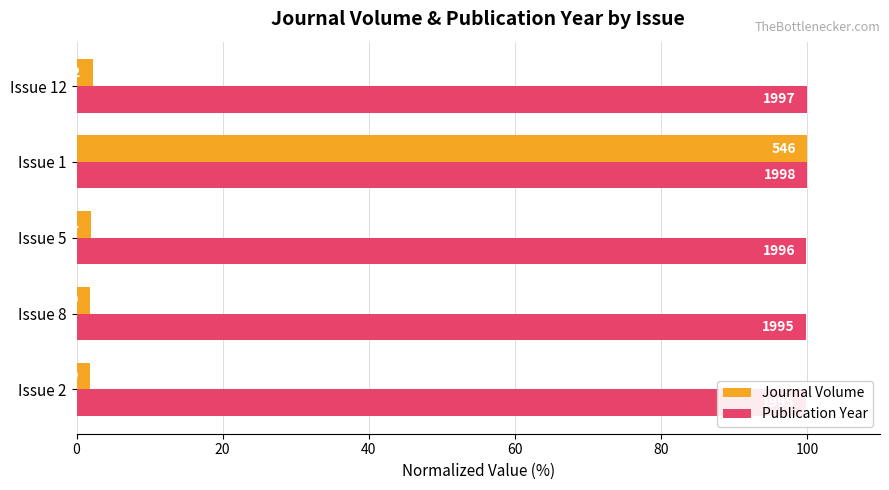

Which series has the largest range (max minus min)?

Journal Volume